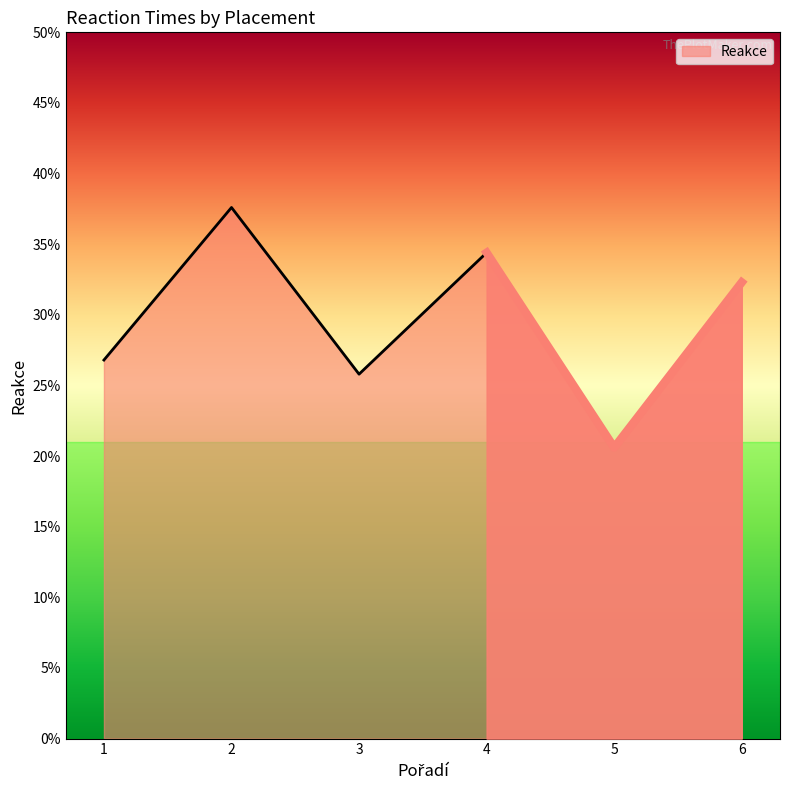

The chart shows a value of 0.3 at 1. True or false?

True